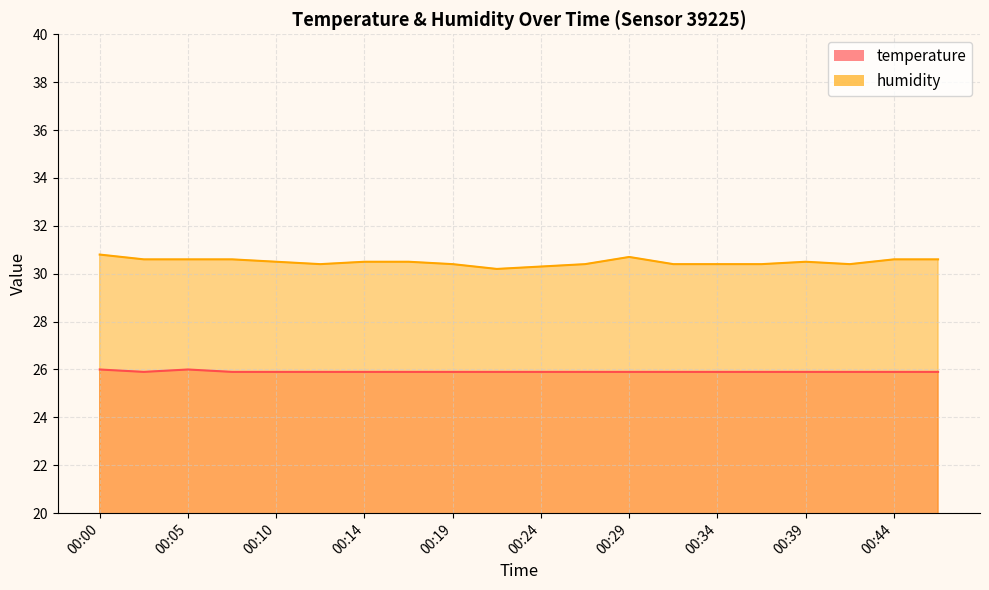

Between 00:05 and 00:34, which series saw the biggest shift?

humidity